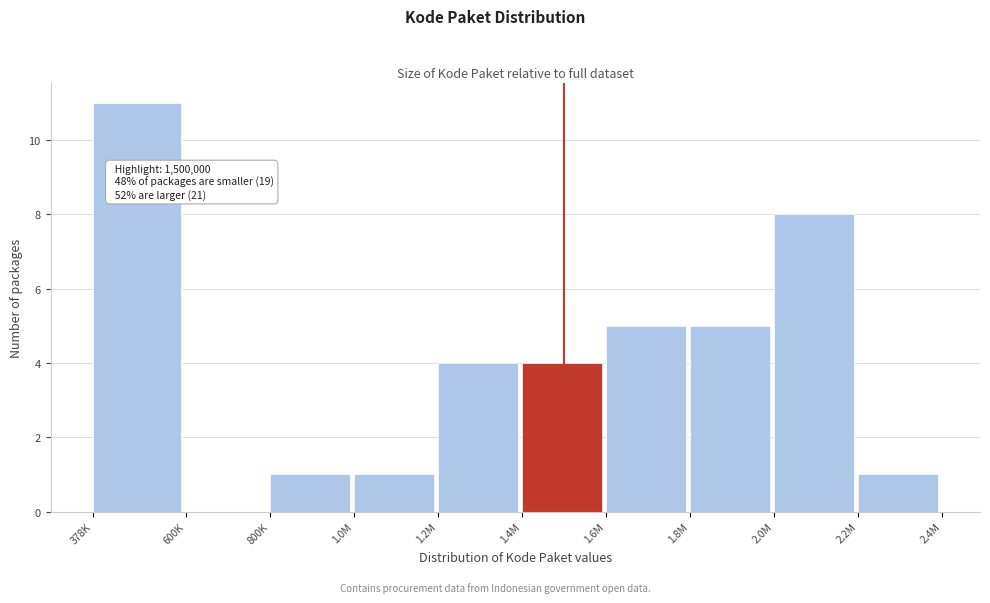

Reading left to right, transcribe all the data shown in this chart.

378K=11	600K=0	800K=1	1.0M=1	1.2M=4	1.4M=4	1.6M=5	1.8M=5	2.0M=8	2.2M=1